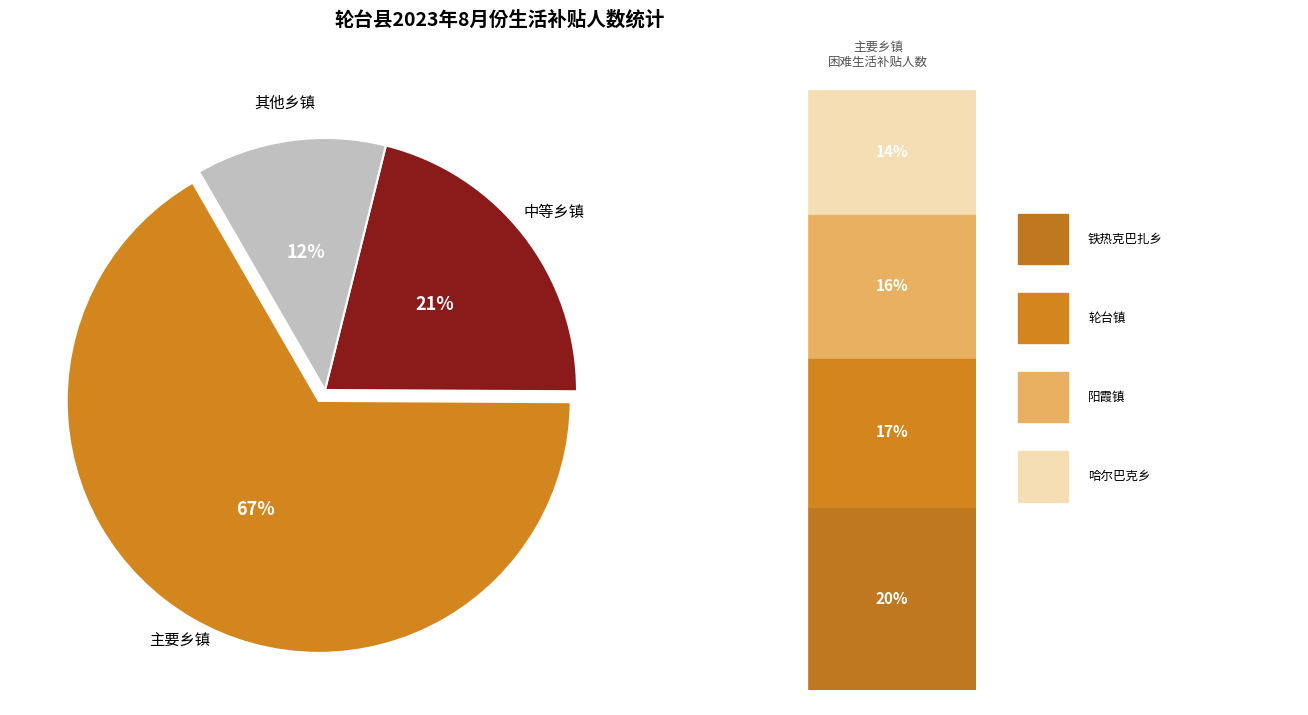

To the nearest percent, what is the average slice percentage?

33%